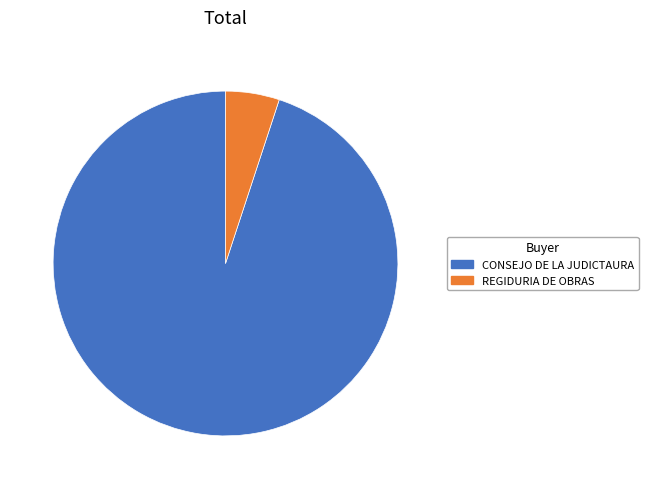

The REGIDURIA DE OBRAS slice represents 5% of the pie. True or false?

True